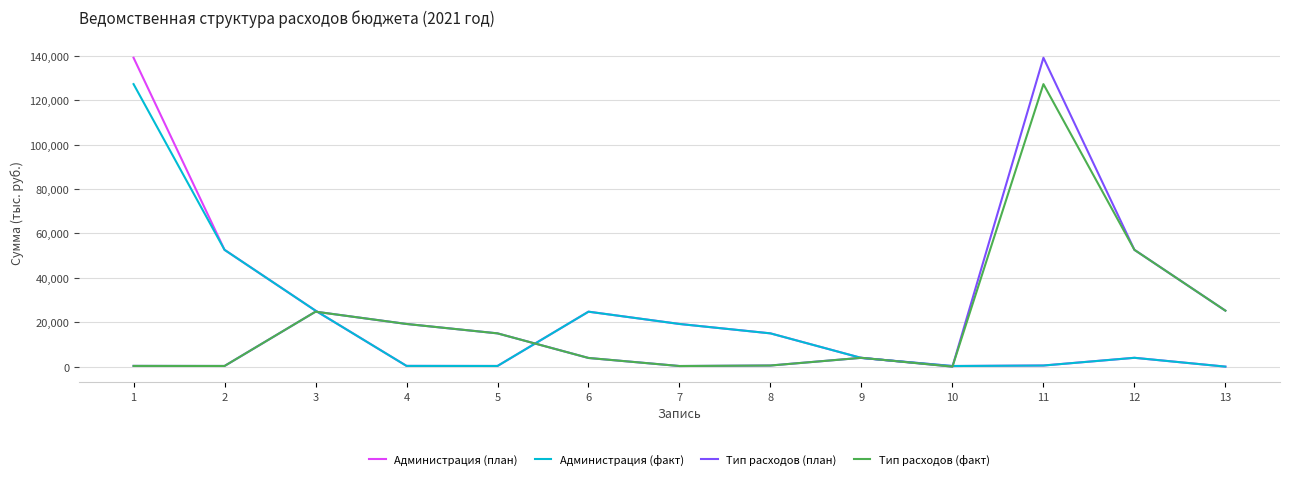

What is the maximum value shown in the chart?

139164.6